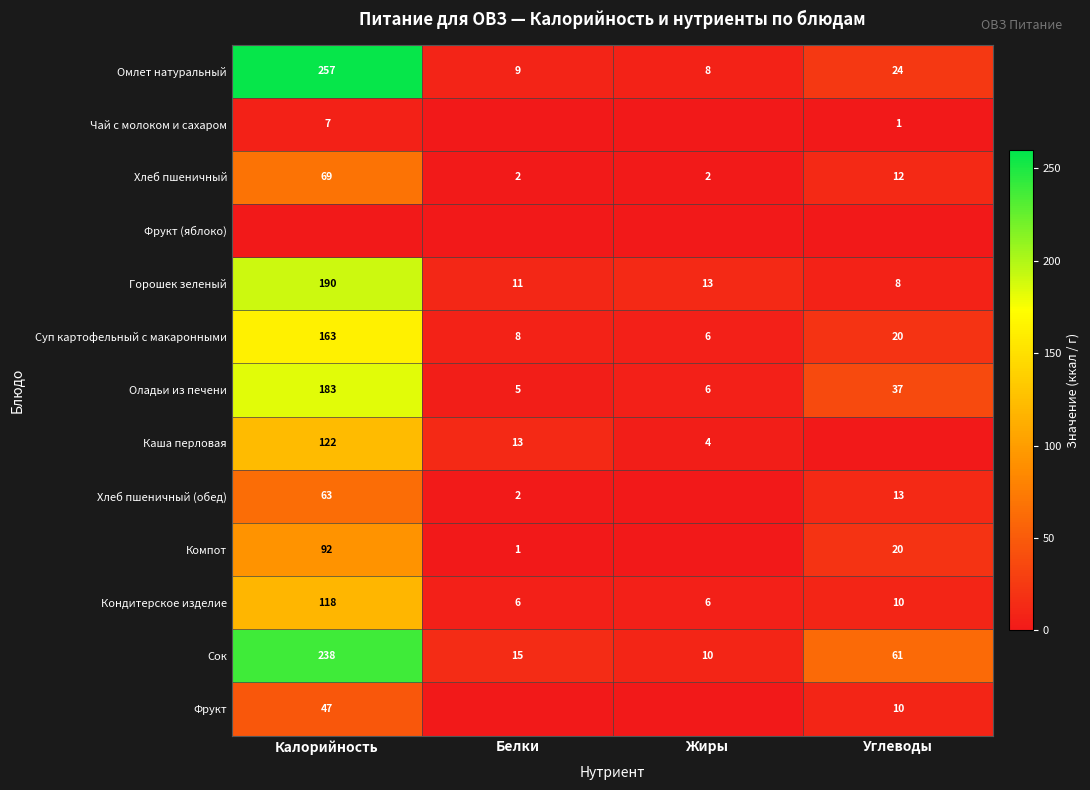

Rank the categories by Омлет натуральный value from lowest to highest.

Жиры, Белки, Углеводы, Калорийность